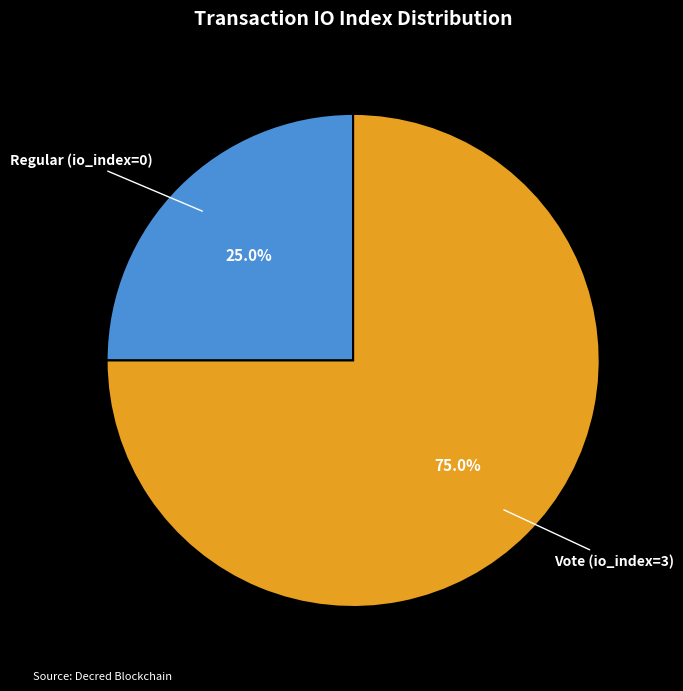

Count the number of slices in the pie.

2